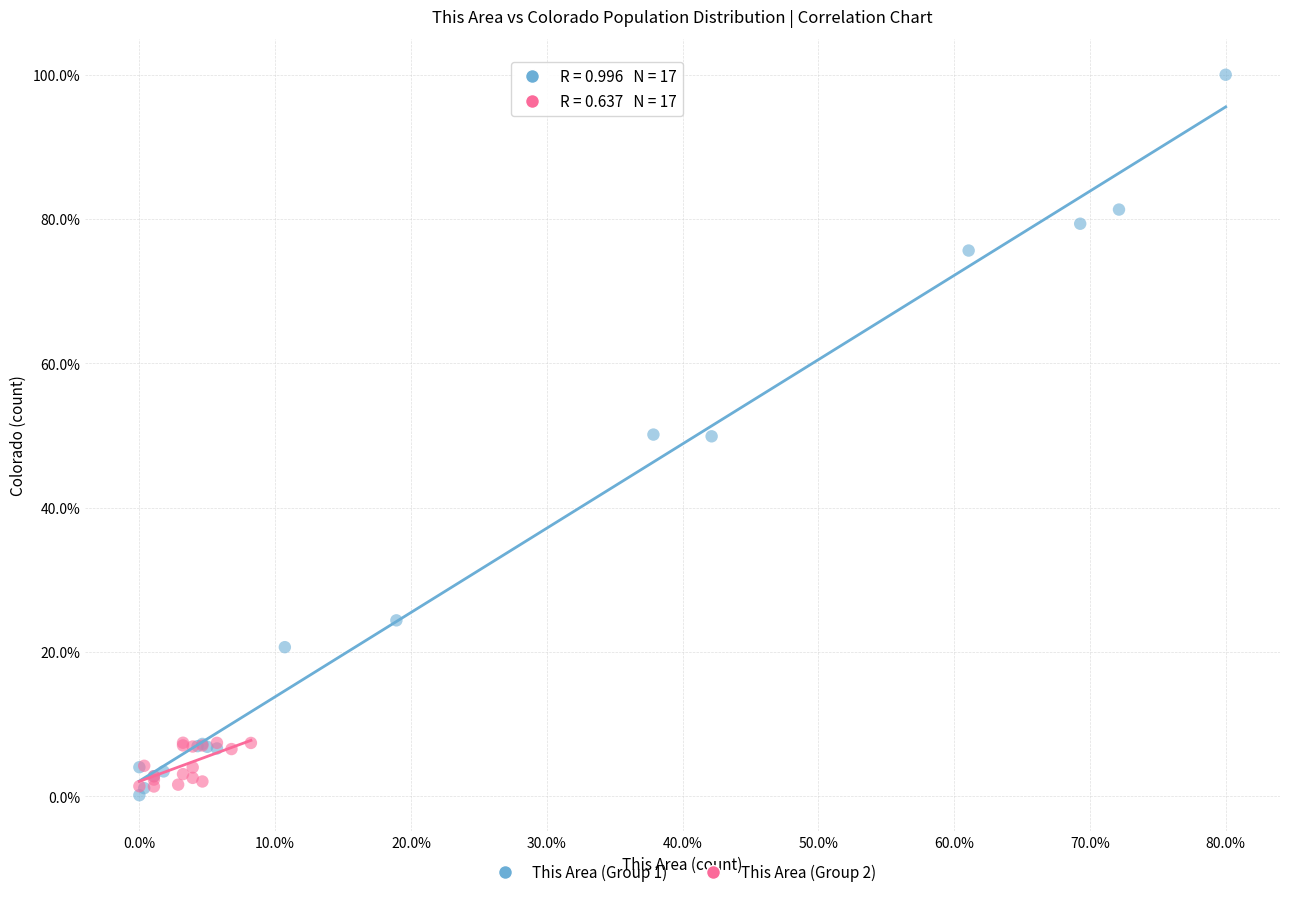

Which series reaches the maximum Y coordinate?

This Area (Group 1)